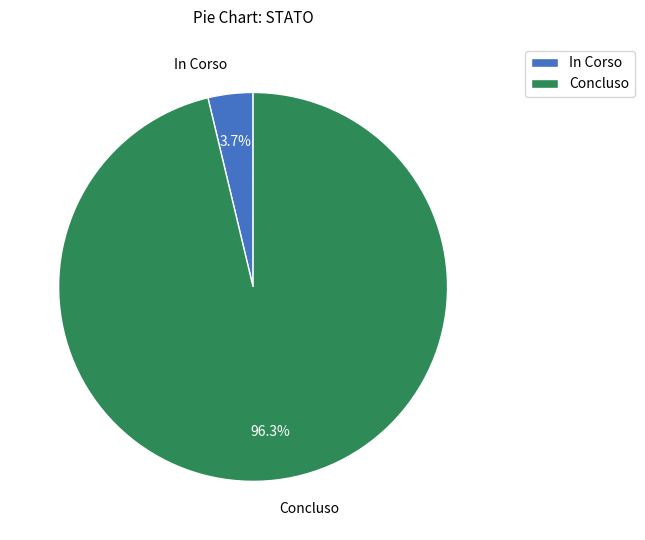

What is the largest slice in the pie chart?

Concluso